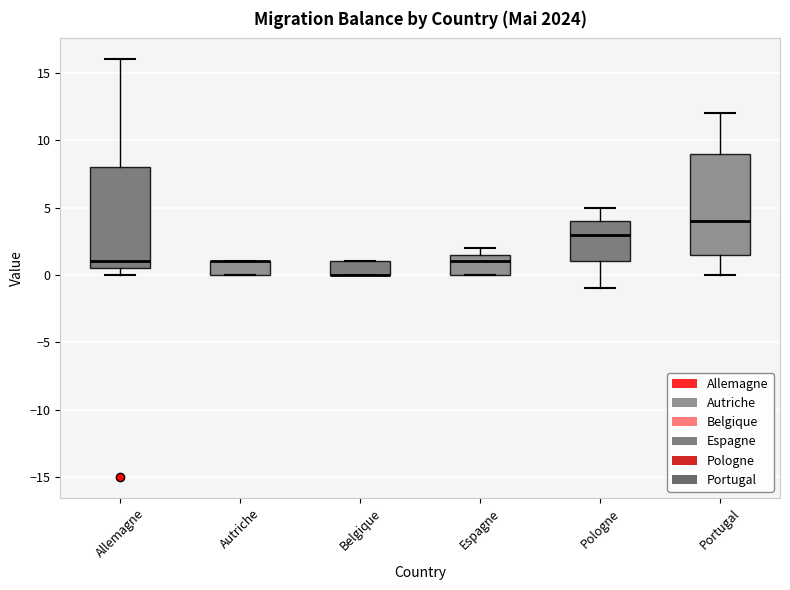

Reading left to right, transcribe this box plot: for each box, give where its median line is, the range the box spans, and where its two whiskers end, as read against the y-axis. The values are not printed on the chart, so give them approximately, as read against the axis.

Allemagne: median 1.0, box 0.5 to 8.0, whiskers 0.0 to 16.0
Autriche: median 1.0 (drawn on the box's upper edge), box 0.0 to 1.0, whiskers 0.0 to 1.0
Belgique: median 0.0 (drawn on the box's lower edge), box 0.0 to 1.0, whiskers 0.0 to 1.0
Espagne: median 1.0, box 0.0 to 1.5, whiskers 0.0 to 2.0
Pologne: median 3.0, box 1.0 to 4.0, whiskers -1.0 to 5.0
Portugal: median 4.0, box 1.5 to 9.0, whiskers 0.0 to 12.0